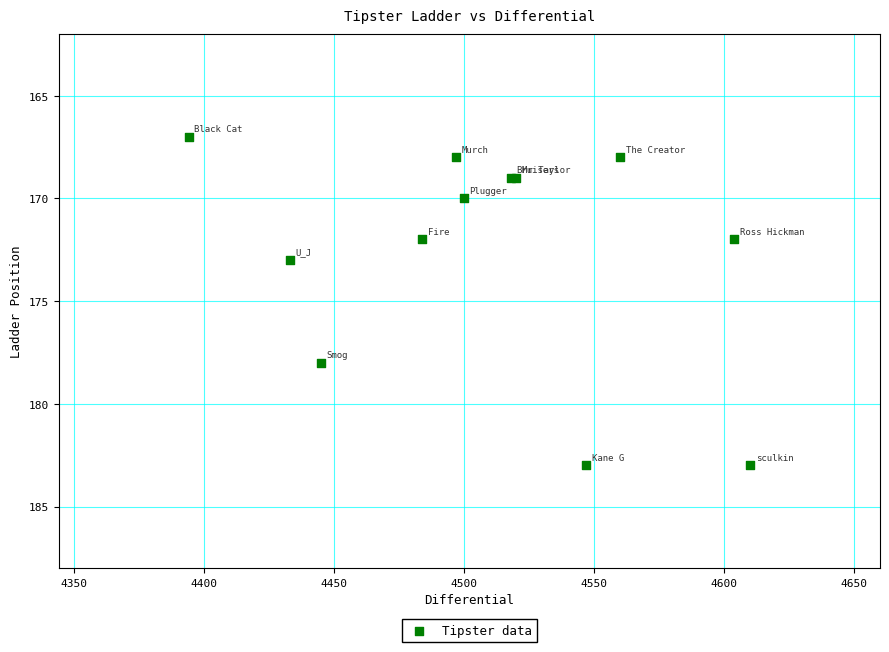

What Y value in the scatter plot is closest to 175?

173